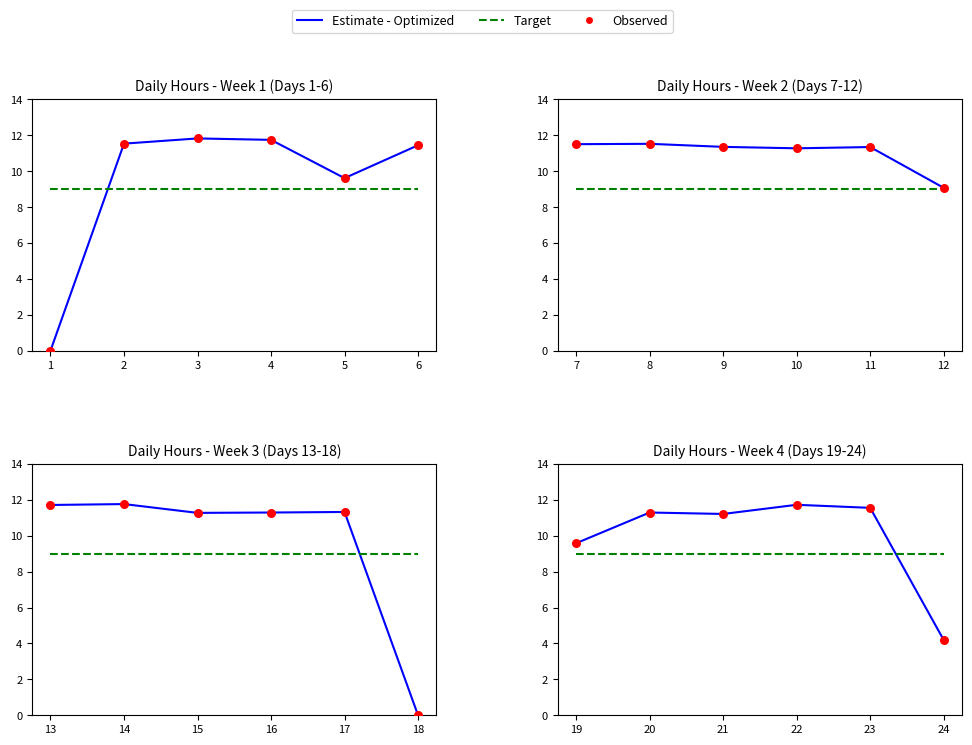

Which series contains the highest Y value?

Estimate - Optimized